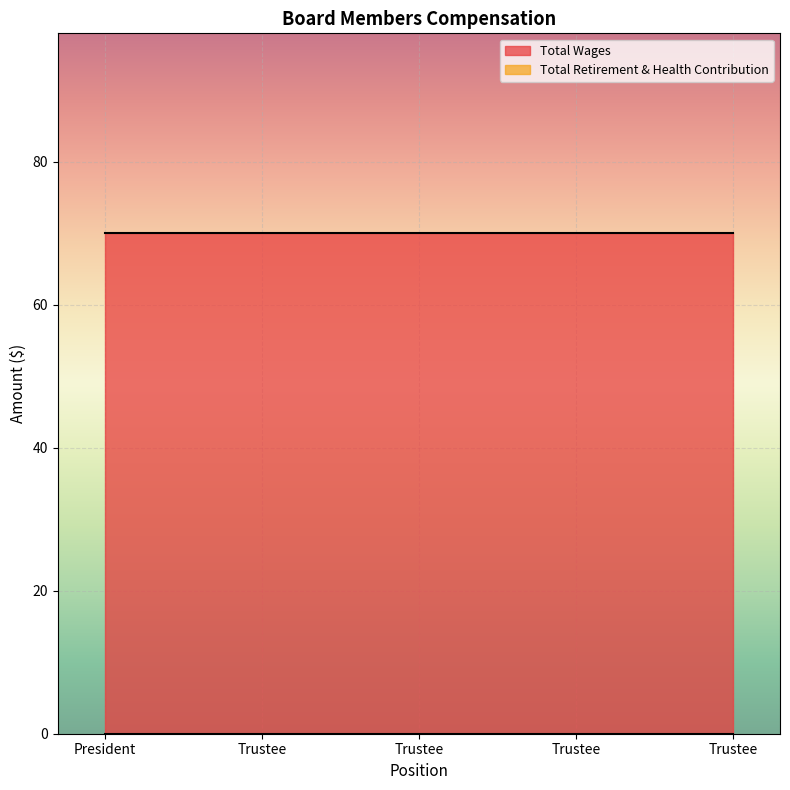

Which series has the largest total across all categories?

Total Wages